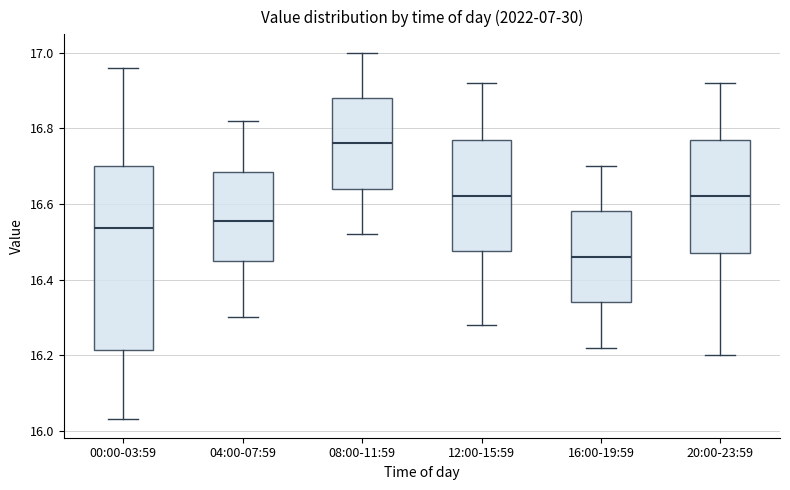

Reading left to right, read every box against the y-axis: the position of its median line, the range the box covers, and the ends of its whiskers. The values are not printed on the chart, so give them approximately, as read against the axis.

00:00-03:59: median 16.54, box 16.22 to 16.70, whiskers 16.04 to 16.96
04:00-07:59: median 16.56, box 16.46 to 16.68, whiskers 16.30 to 16.82
08:00-11:59: median 16.76, box 16.64 to 16.88, whiskers 16.52 to 17.00
12:00-15:59: median 16.62, box 16.48 to 16.78, whiskers 16.28 to 16.92
16:00-19:59: median 16.46, box 16.34 to 16.58, whiskers 16.22 to 16.70
20:00-23:59: median 16.62, box 16.48 to 16.78, whiskers 16.20 to 16.92